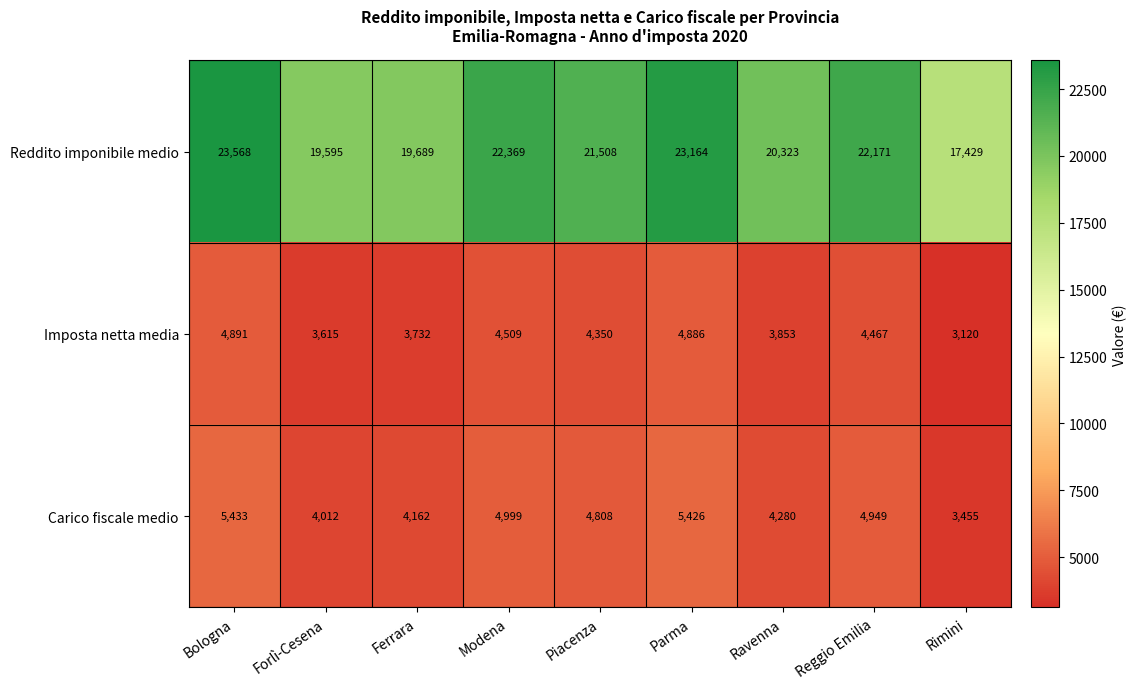

Which label corresponds to the smallest value in the chart?

Rimini